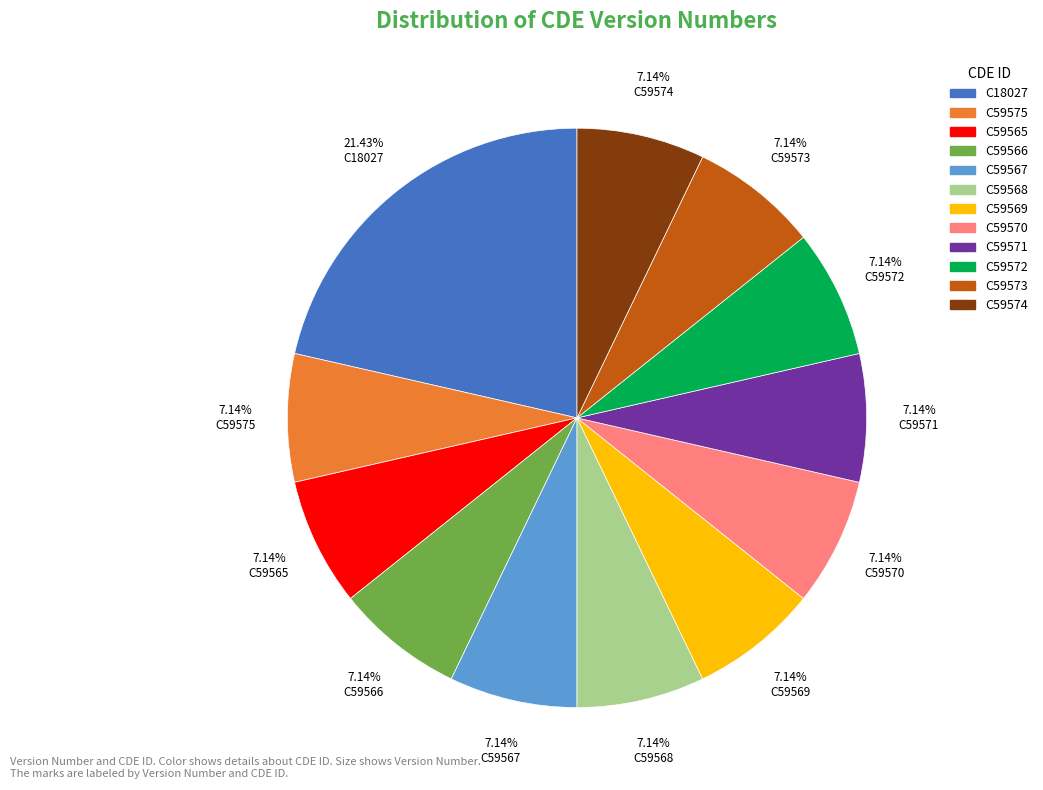

How many slices are in this pie chart?

12